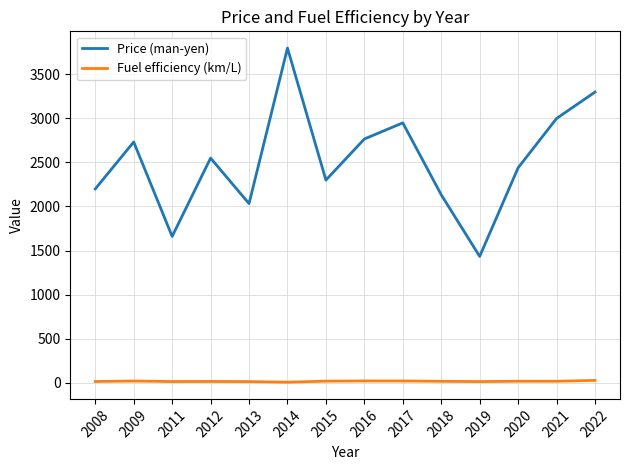

Does the chart display data point markers on the line(s)?

No